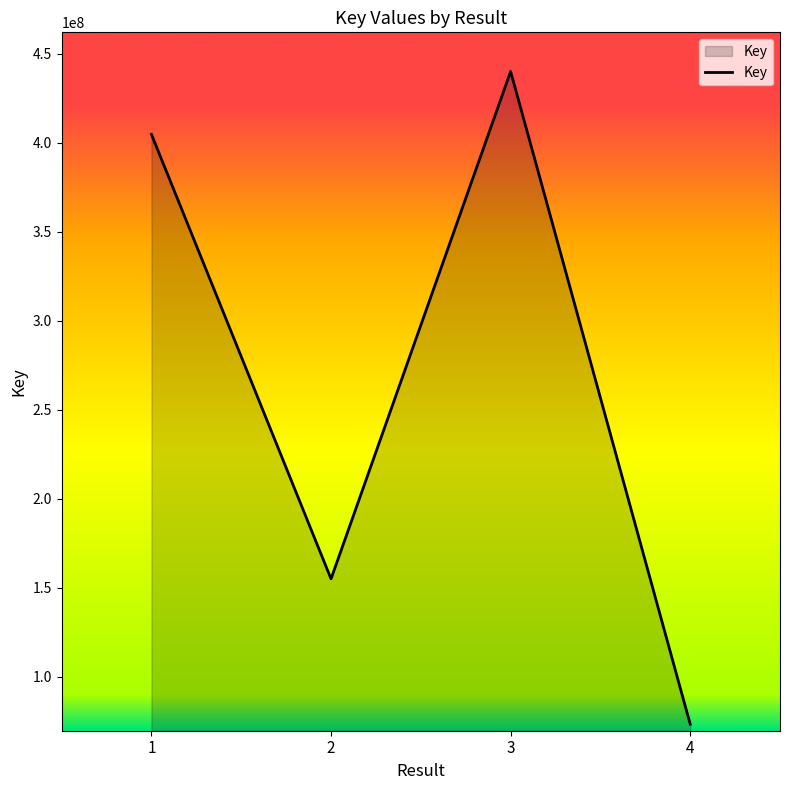

True or false: the data has more than 1 interior local peaks.

False